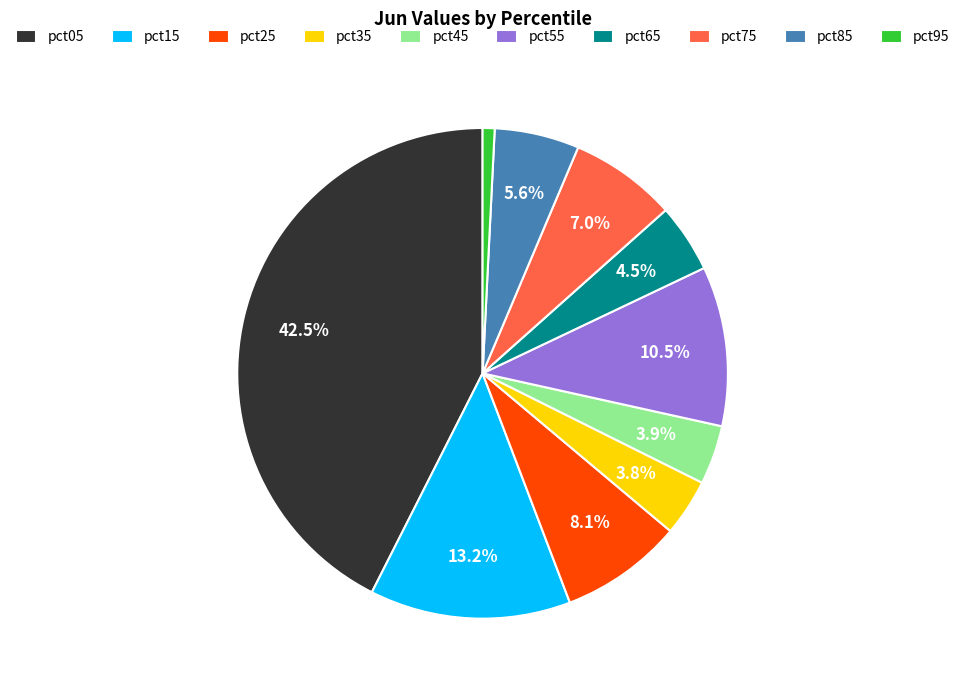

Is it true that pct55 is 17% of the pie?

False